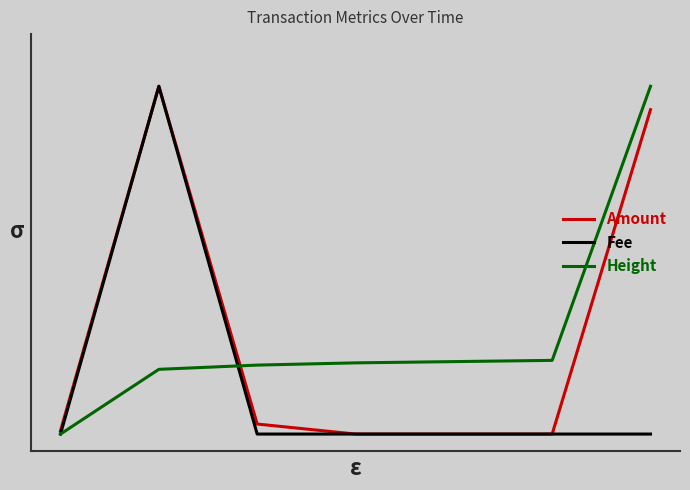

Does the chart display data point markers on the line(s)?

No